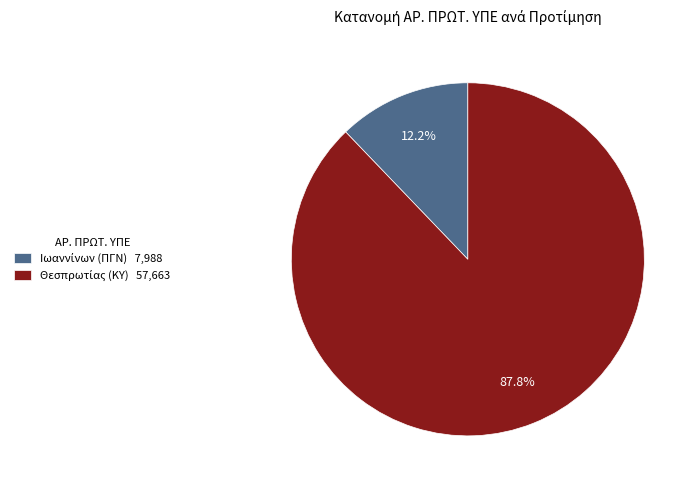

Does any single category account for the majority?

Yes